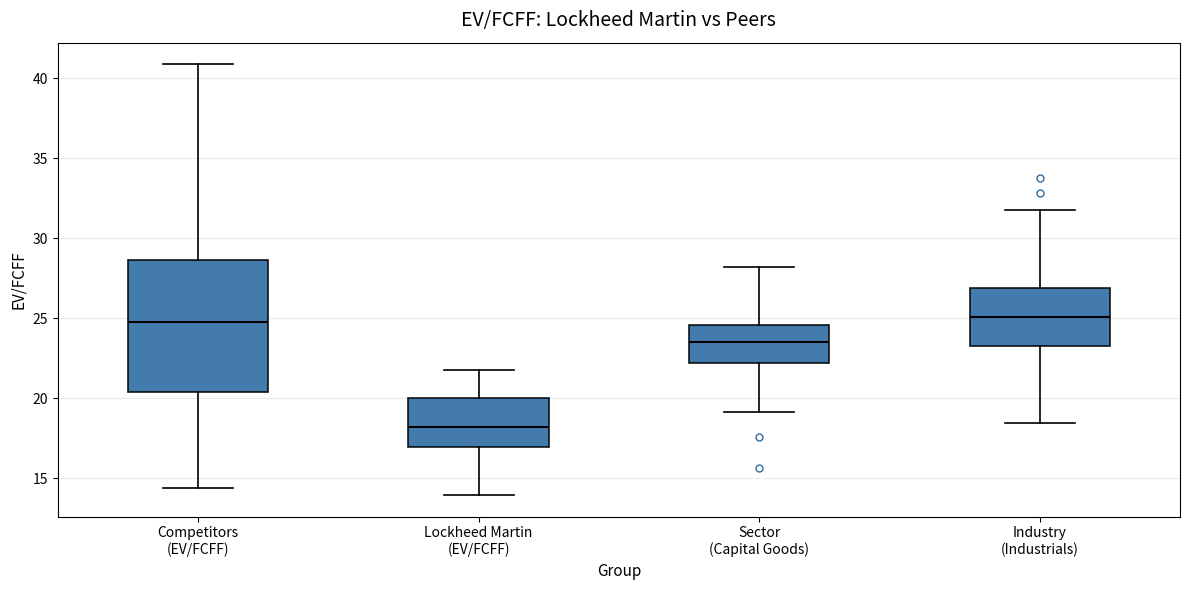

Which box is the tallest, from its lower edge to its upper edge?

Competitors (EV/FCFF)